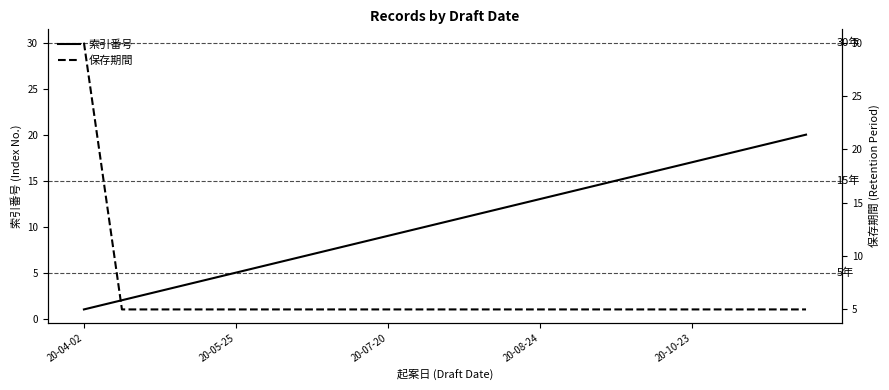

What is the label of the 7th point from the right?

13